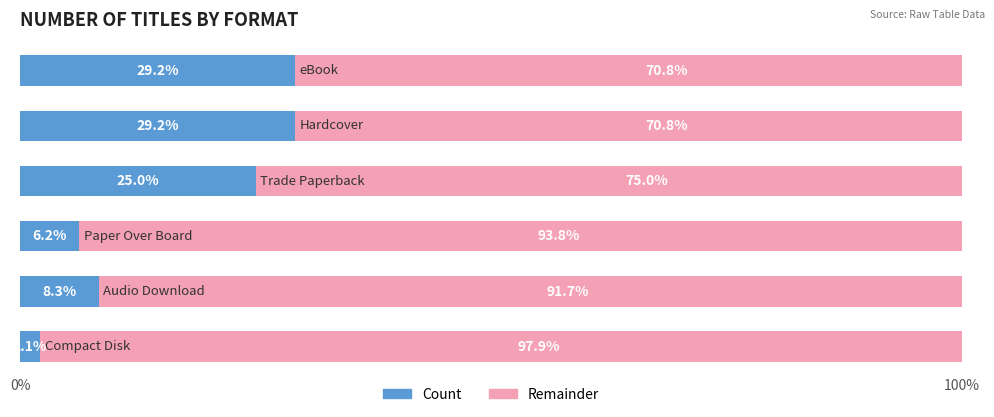

What are all the series names shown in the legend?

Count, Remainder